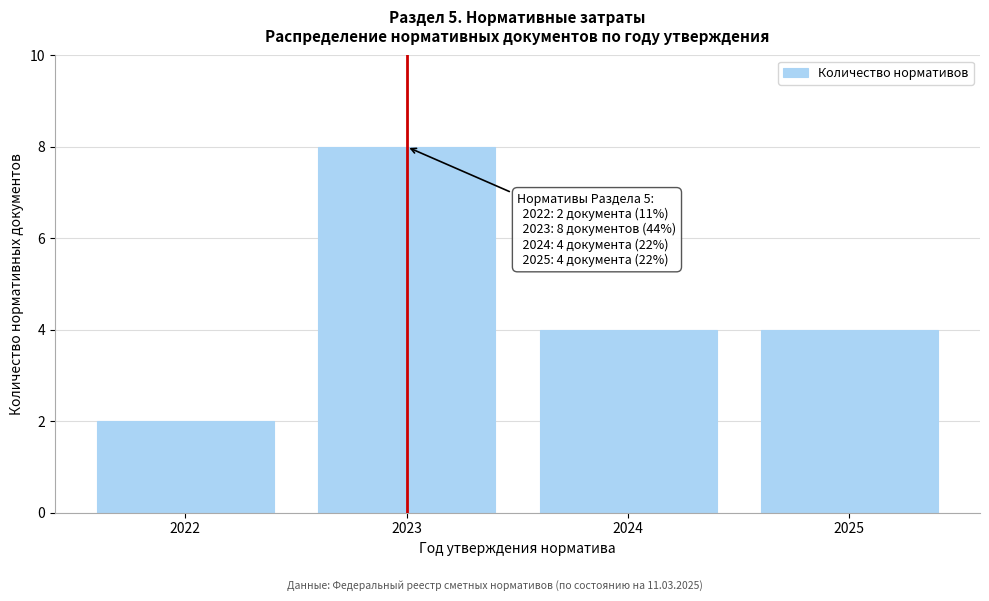

Reading left to right, what are all the values shown in this chart?

2022=2	2023=8	2024=4	2025=4